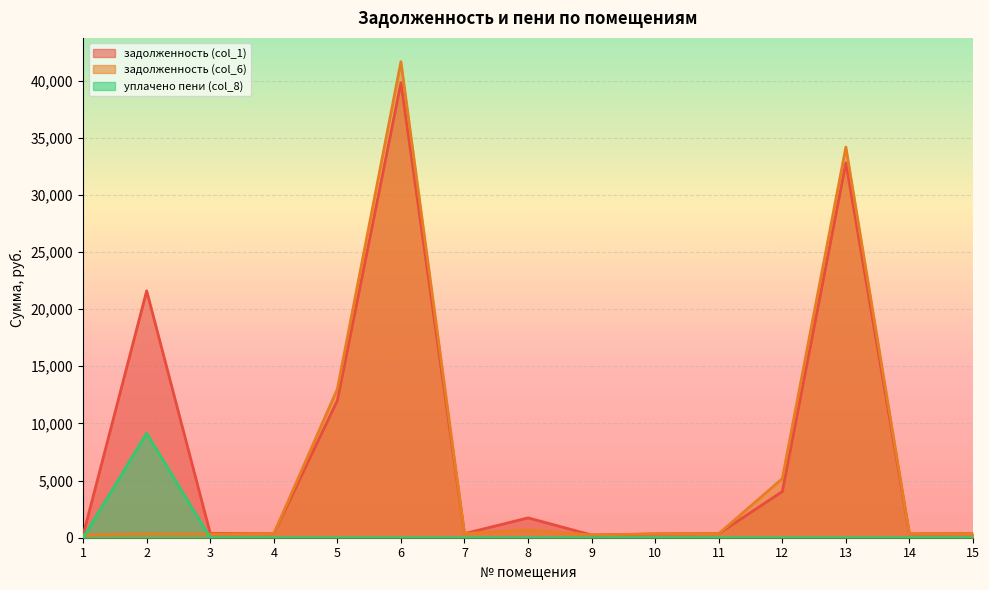

Rank the categories by задолженность (col_6) value from lowest to highest.

9, 1, 3, 10, 14, 2, 4, 11, 7, 15, 8, 12, 5, 13, 6